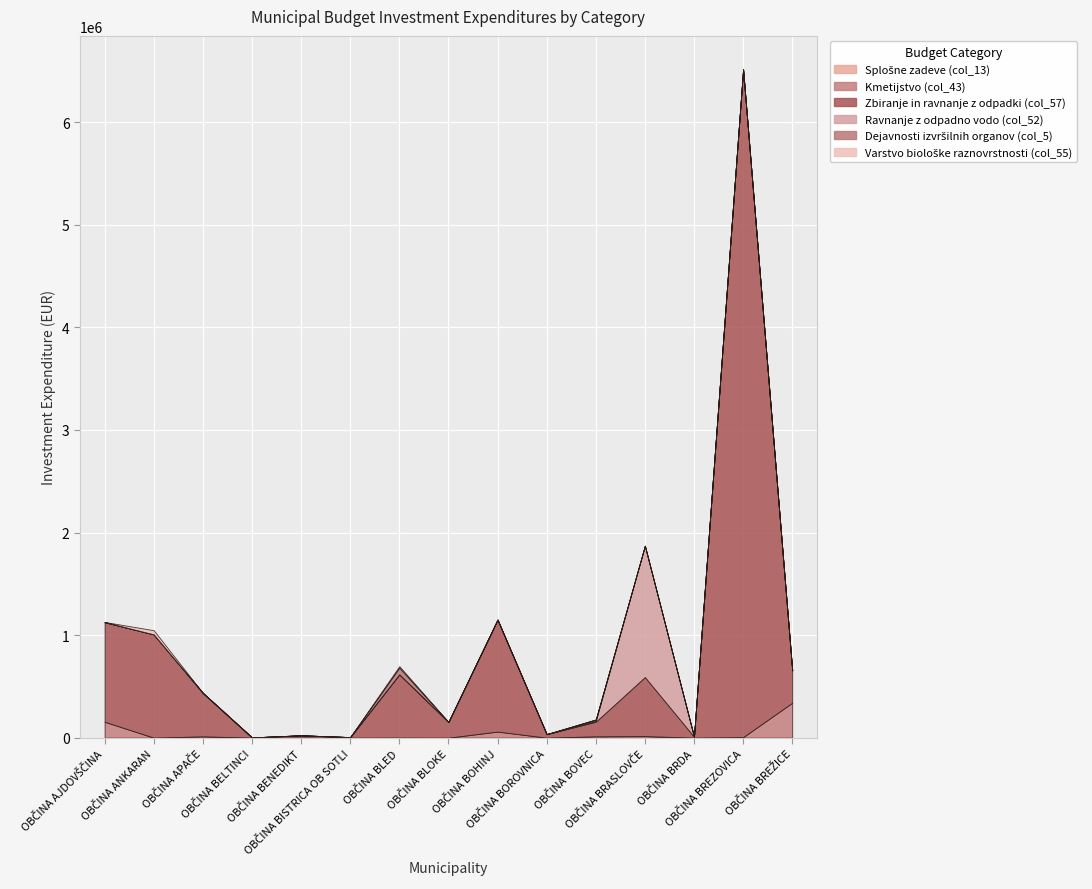

List the series in order of their peak value, lowest first.

Splošne zadeve (col_13), Varstvo biološke raznovrstnosti (col_55), Dejavnosti izvršilnih organov (col_5), Kmetijstvo (col_43), Ravnanje z odpadno vodo (col_52), Zbiranje in ravnanje z odpadki (col_57)